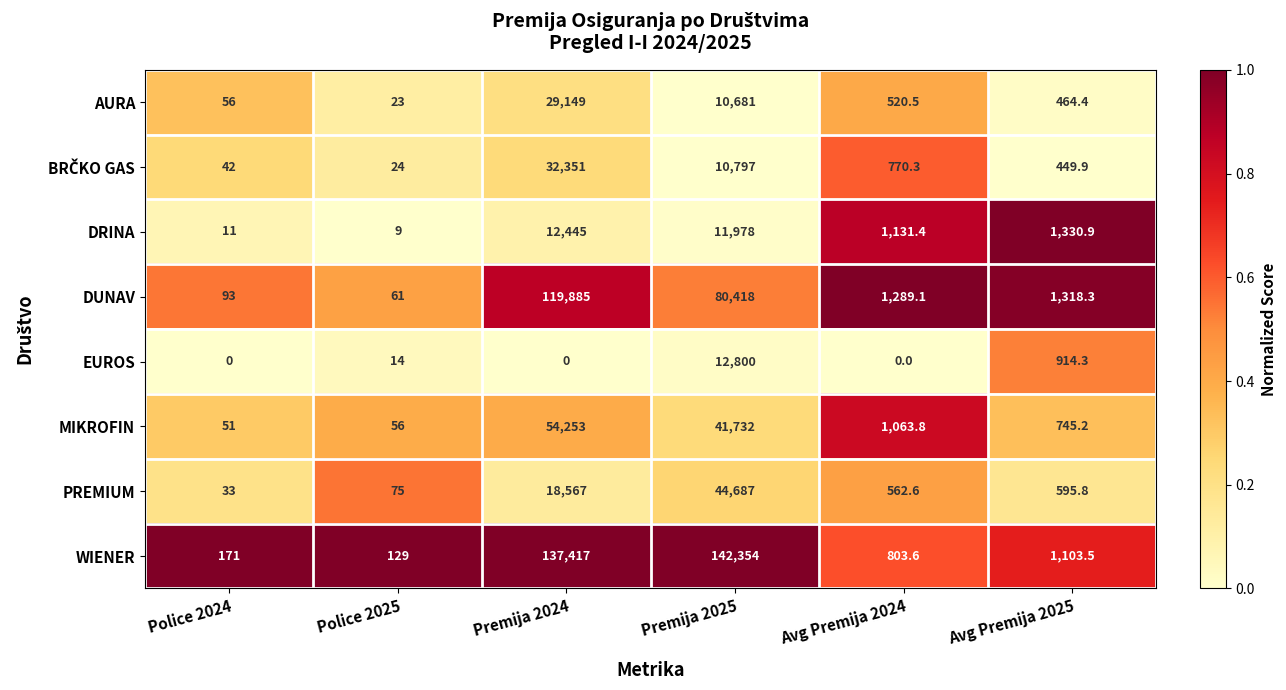

Rank the categories by MIKROFIN value from lowest to highest.

Police 2024, Police 2025, Avg Premija 2025, Avg Premija 2024, Premija 2025, Premija 2024